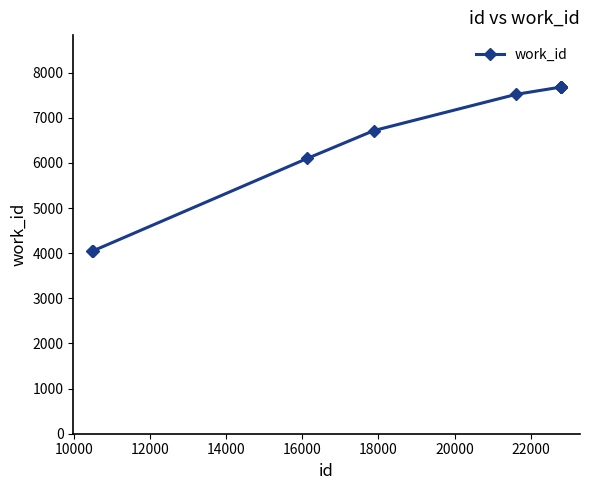

What is the greatest value displayed?

7682